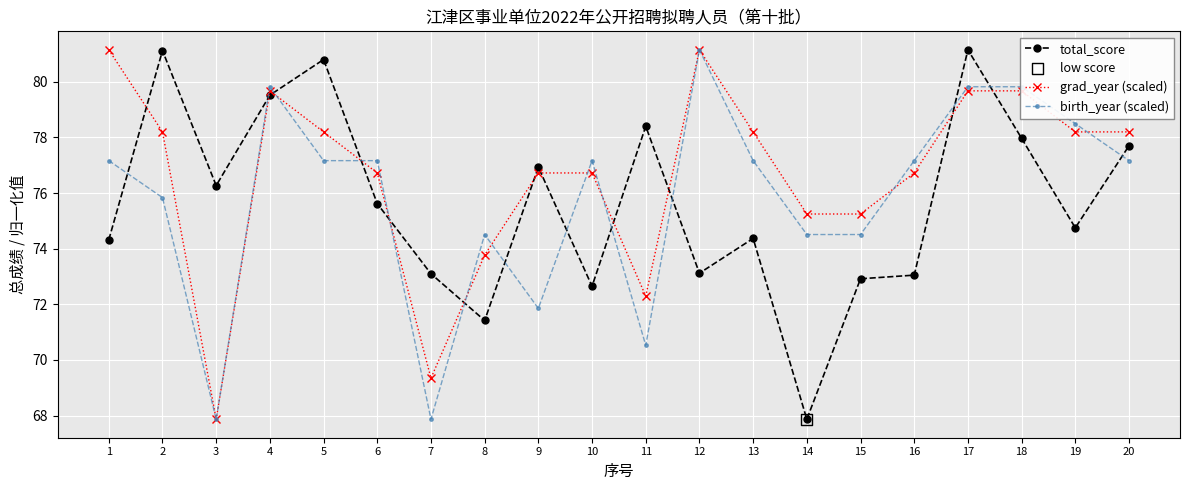

Which series changed the most between 5 and 15?

total_score